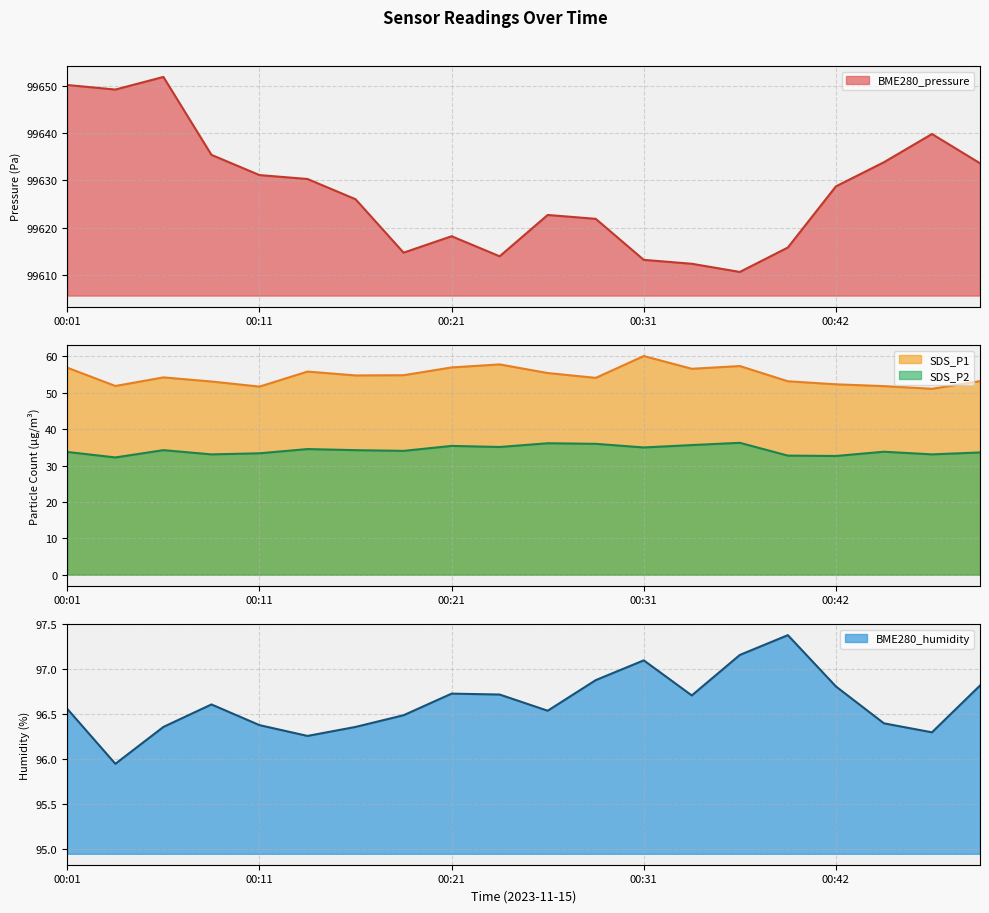

True or false: BME280_pressure and SDS_P2 cross at least once.

False